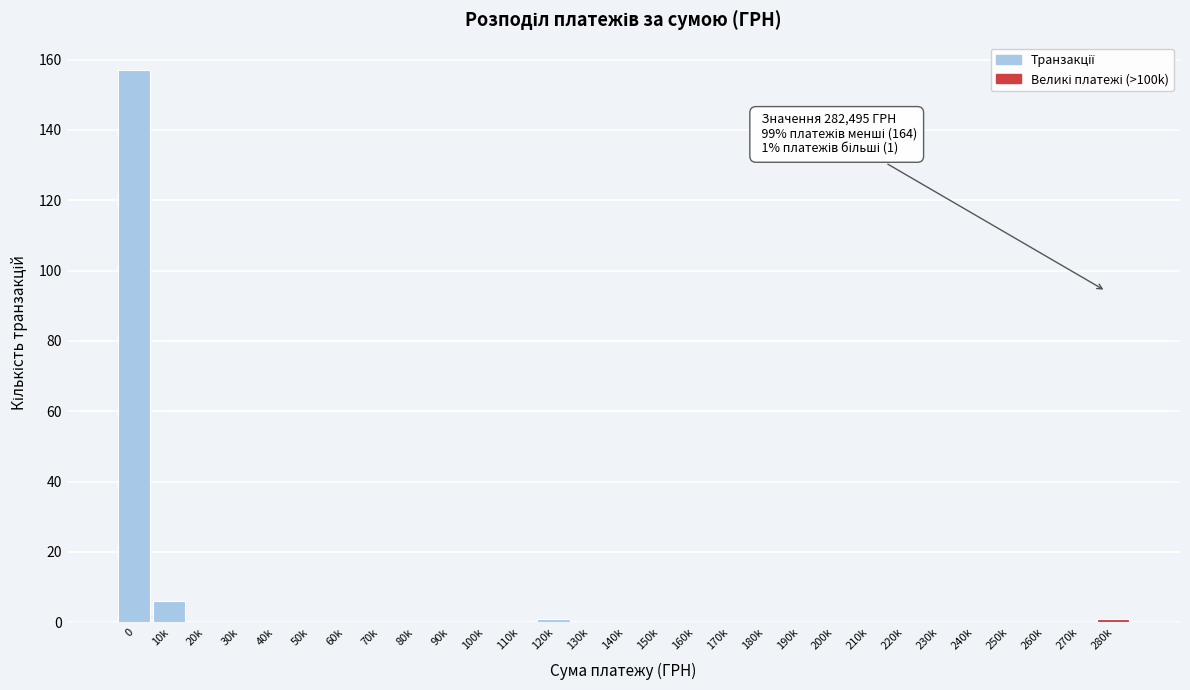

Reading right to left, extract all data points from this chart.

280k=1	270k=0	260k=0	250k=0	240k=0	230k=0	220k=0	210k=0	200k=0	190k=0	180k=0	170k=0	160k=0	150k=0	140k=0	130k=0	120k=1	110k=0	100k=0	90k=0	80k=0	70k=0	60k=0	50k=0	40k=0	30k=0	20k=0	10k=6	0=157